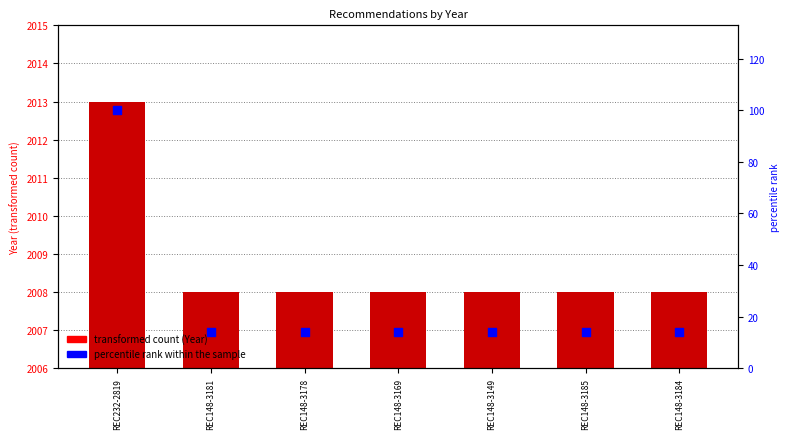

What is the total value across all series at REC148-3178?

2022